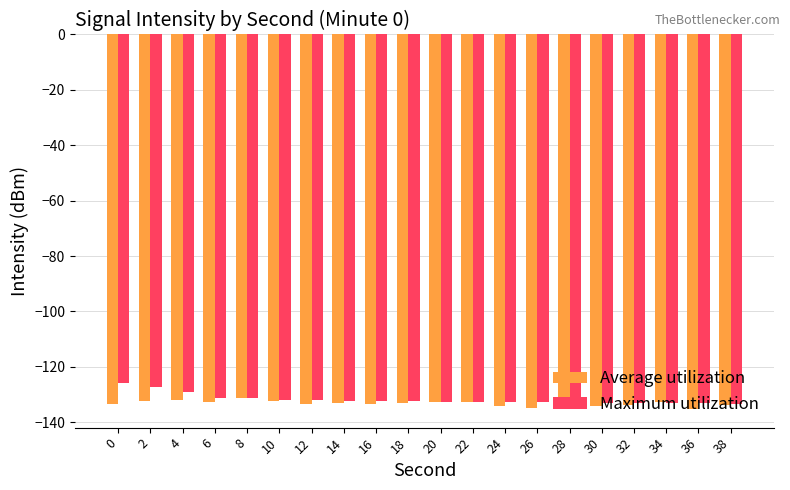

What is the difference between the maximum and minimum values in the Maximum utilization series?

7.6